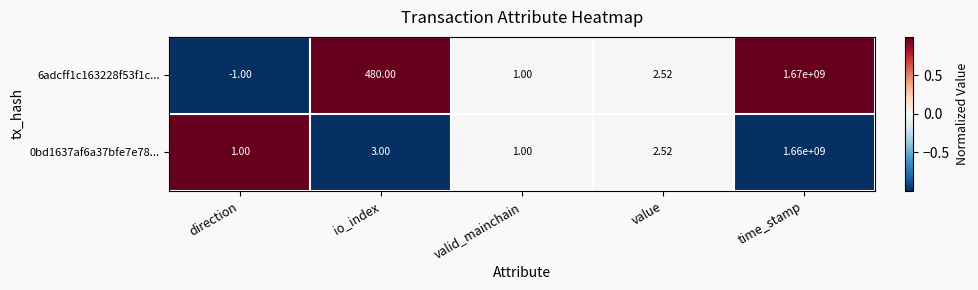

At which label is 0bd1637af6a37bfe7e78... closest to 830000000?

io_index